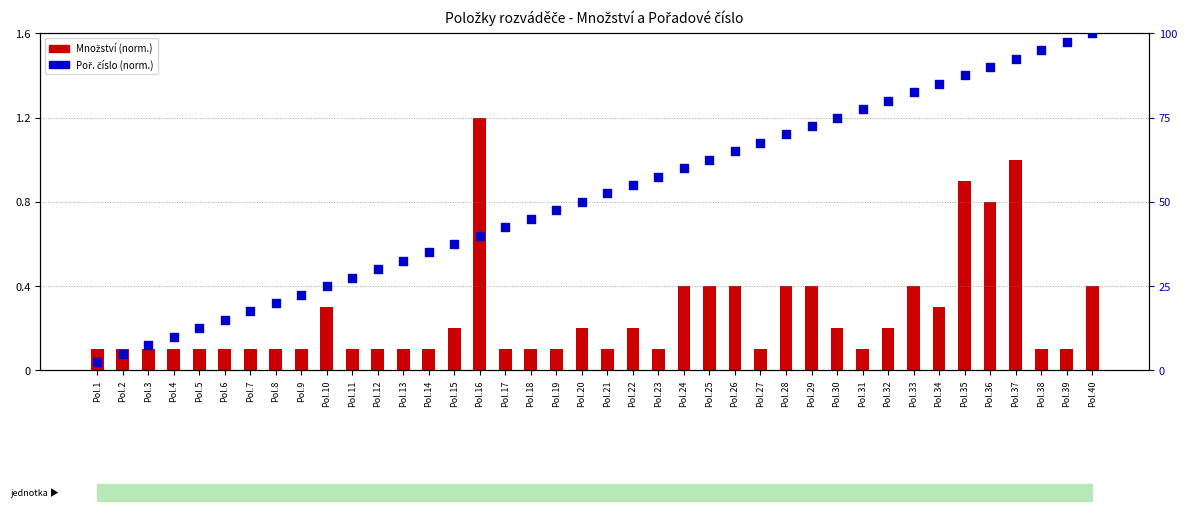

Which series reaches the minimum Y coordinate?

Poř. číslo (norm.)